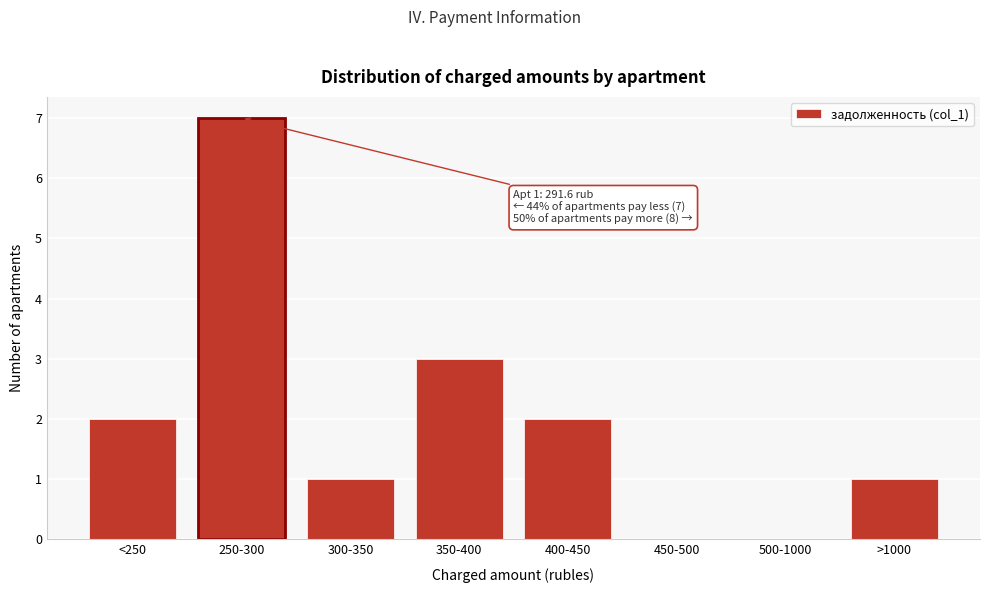

Reading right to left, list all the values displayed in this chart.

>1000=1	500-1000=0	450-500=0	400-450=2	350-400=3	300-350=1	250-300=7	<250=2